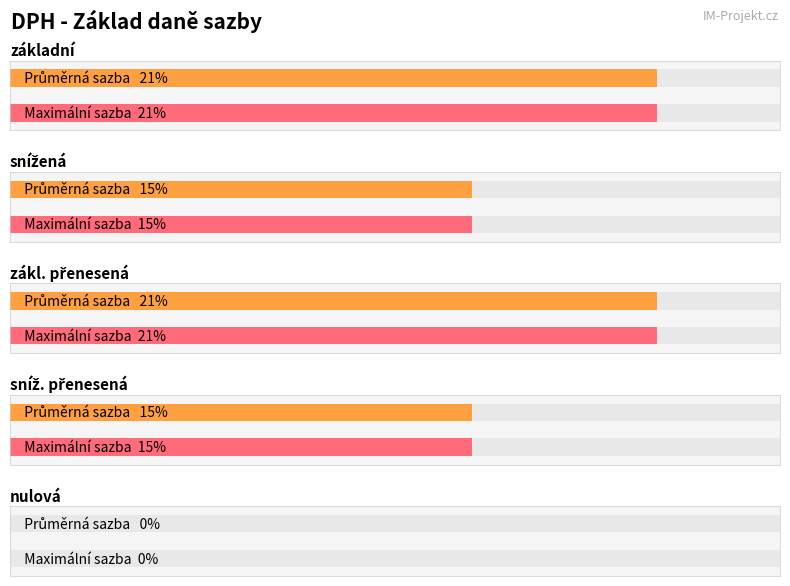

What is the label of the 3rd bar from the left?

zákl. přenesená